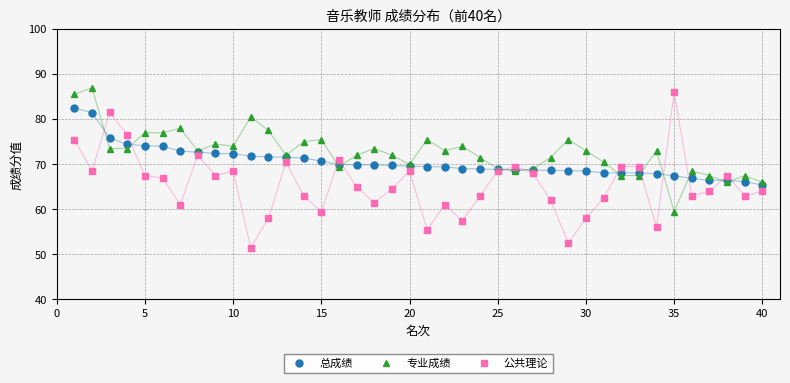

Which series has the largest range (max minus min)?

公共理论